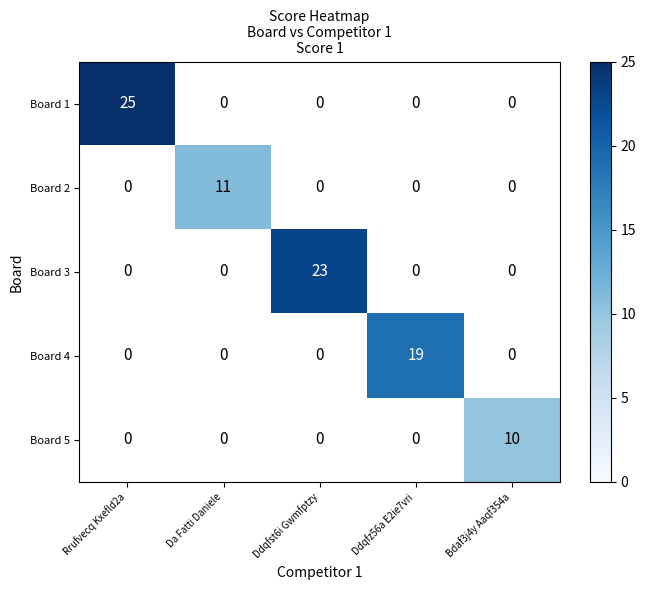

At how many categories does at least one series exceed 20?

2